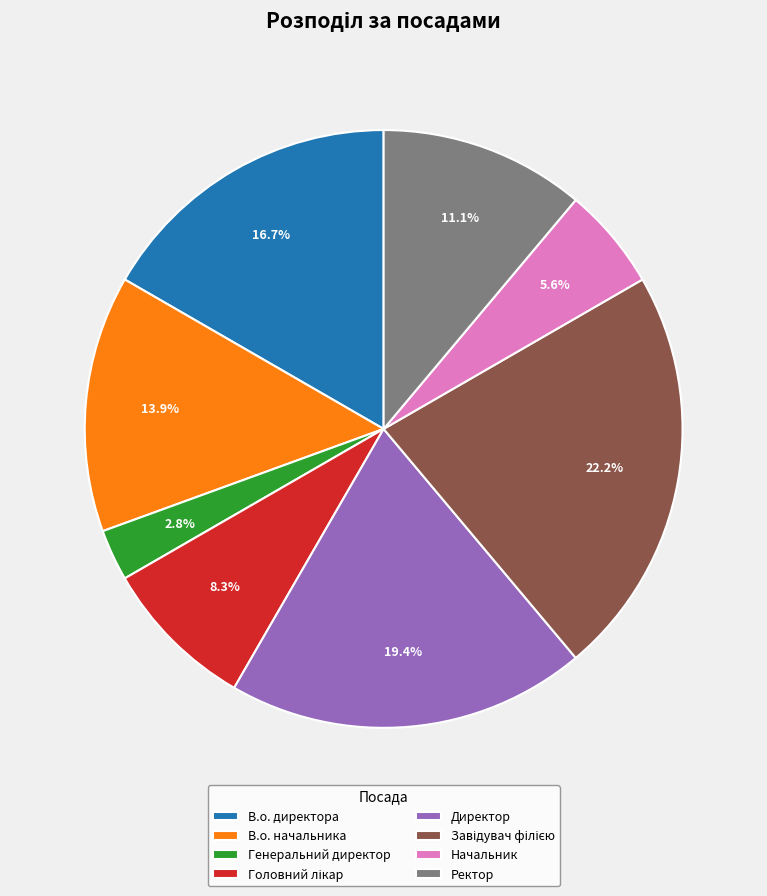

Which slice is the smallest?

Генеральний директор